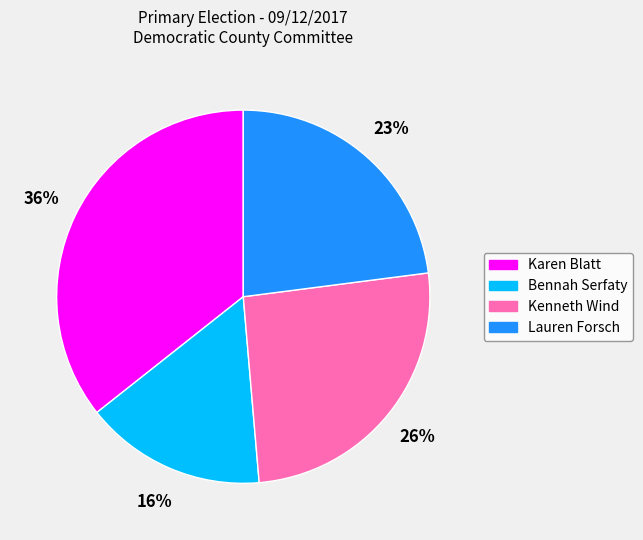

To the nearest percent, what is the difference between the Karen Blatt and Kenneth Wind slice percentages?

10%